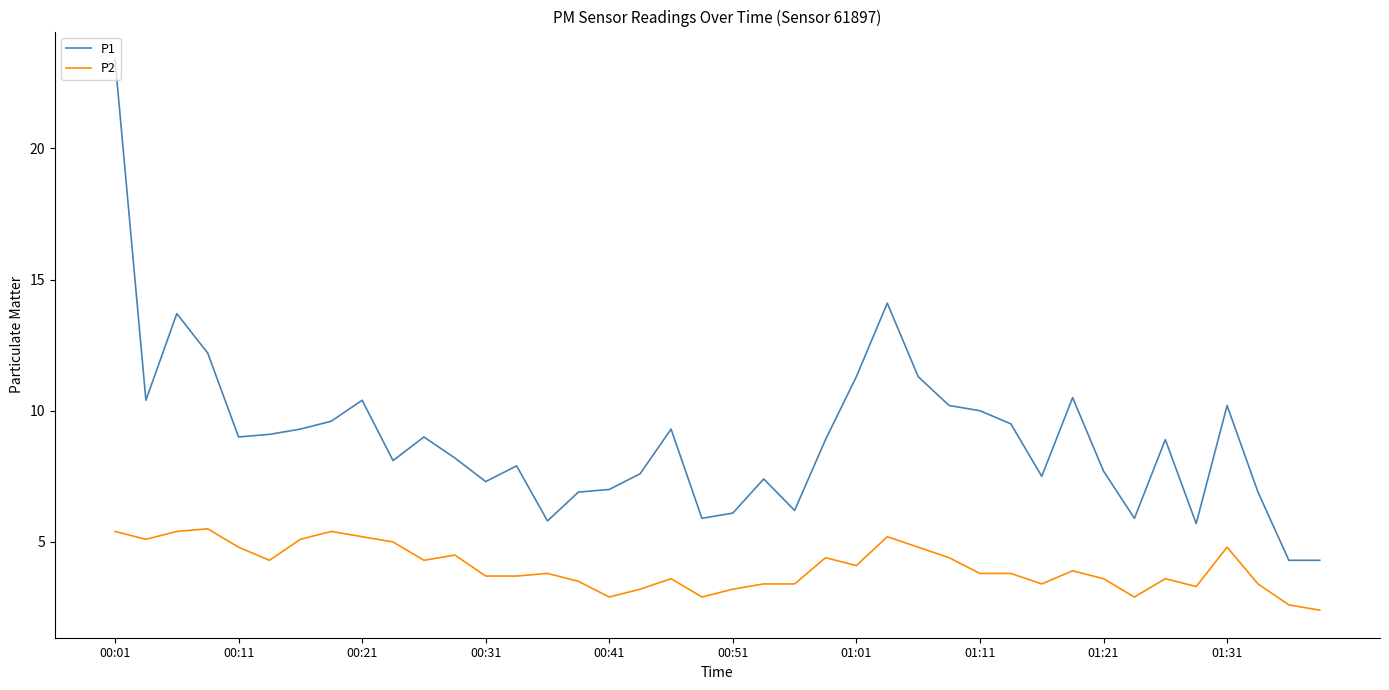

What is the smallest value displayed?

2.4